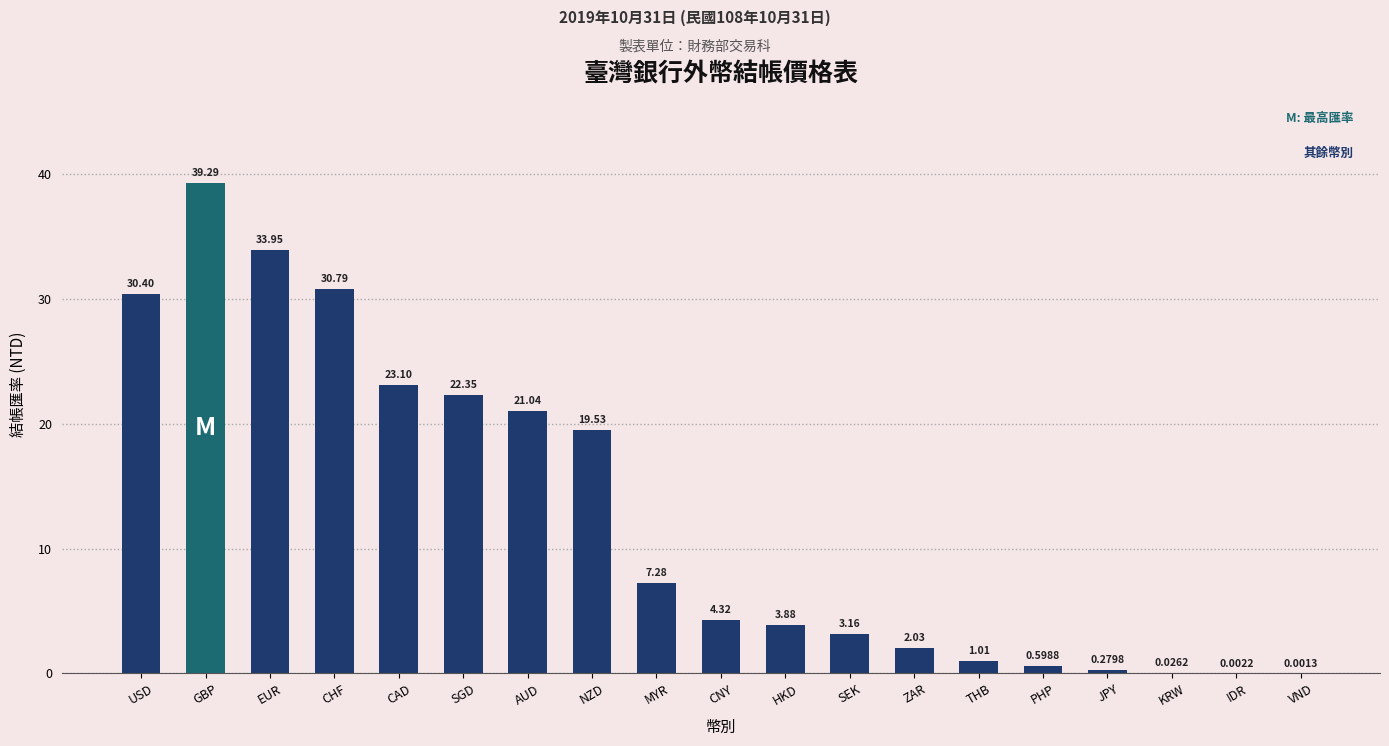

What is the sum of the values at THB and EUR?

35.0